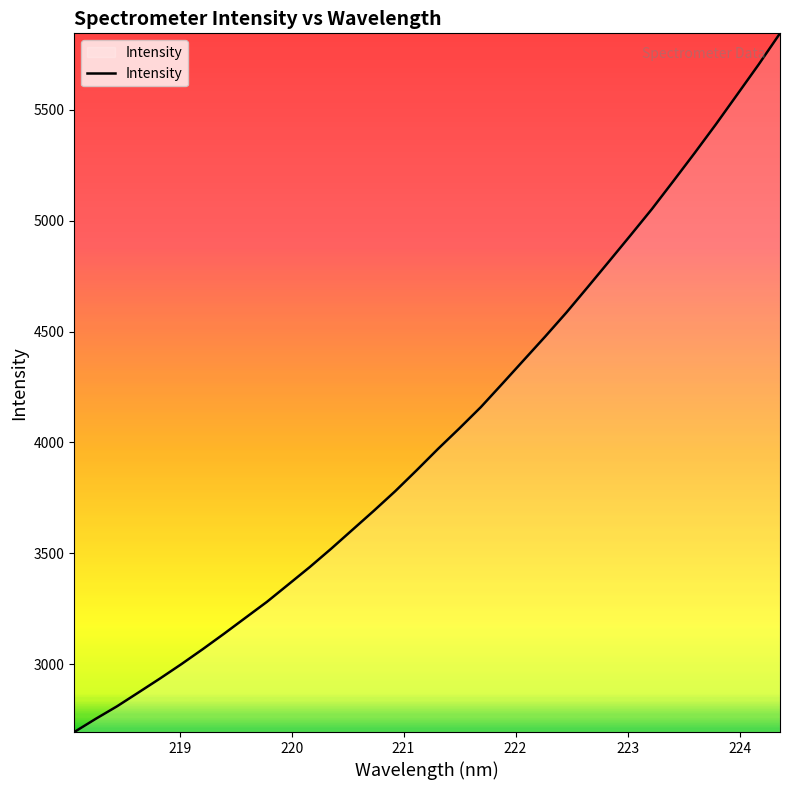

What is the difference between the maximum and minimum values?

3152.2